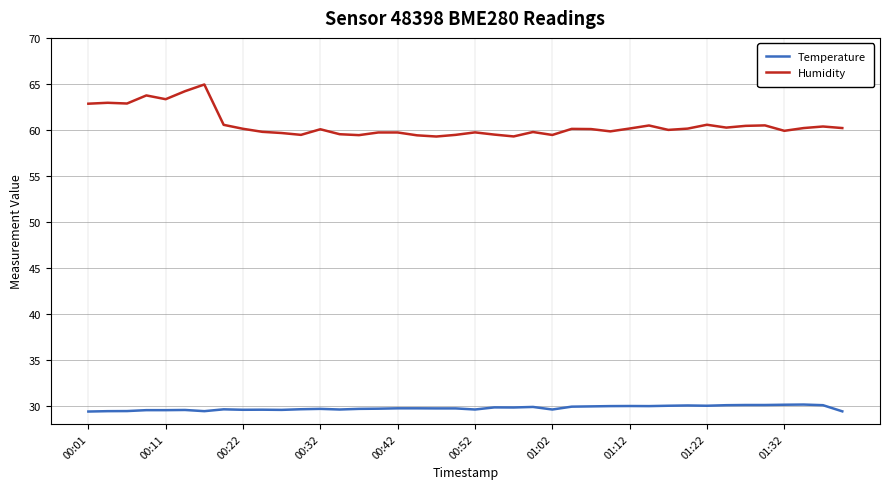

What is the greatest value displayed?

64.9